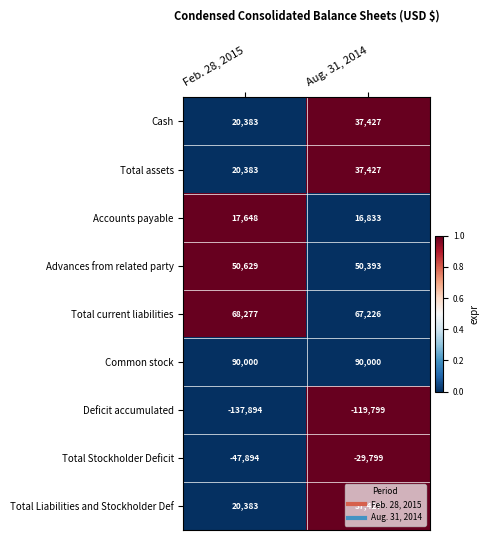

What is the maximum value shown in the chart?

90000